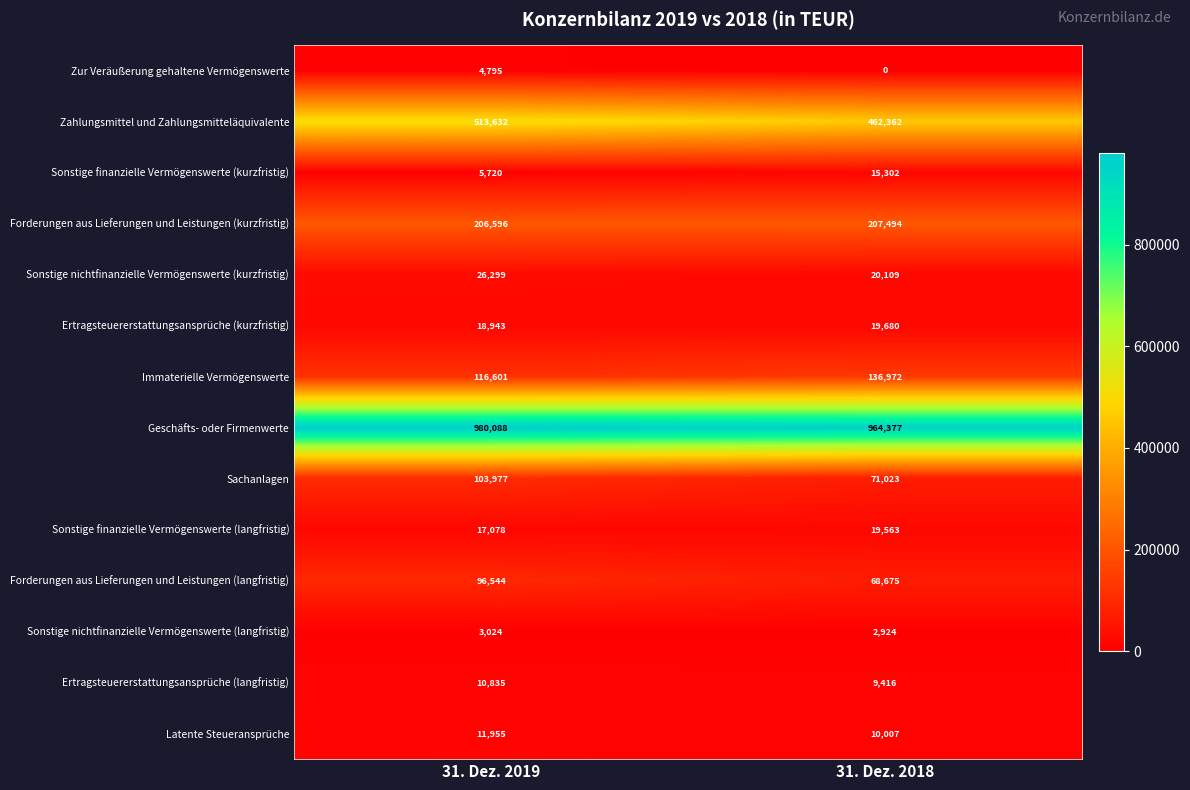

Rank the series by their maximum value, from lowest to highest.

Sonstige nichtfinanzielle Vermögenswerte (langfristig), Zur Veräußerung gehaltene Vermögenswerte, Ertragsteuererstattungsansprüche (langfristig), Latente Steueransprüche, Sonstige finanzielle Vermögenswerte (kurzfristig), Sonstige finanzielle Vermögenswerte (langfristig), Ertragsteuererstattungsansprüche (kurzfristig), Sonstige nichtfinanzielle Vermögenswerte (kurzfristig), Forderungen aus Lieferungen und Leistungen (langfristig), Sachanlagen, Immaterielle Vermögenswerte, Forderungen aus Lieferungen und Leistungen (kurzfristig), Zahlungsmittel und Zahlungsmitteläquivalente, Geschäfts- oder Firmenwerte